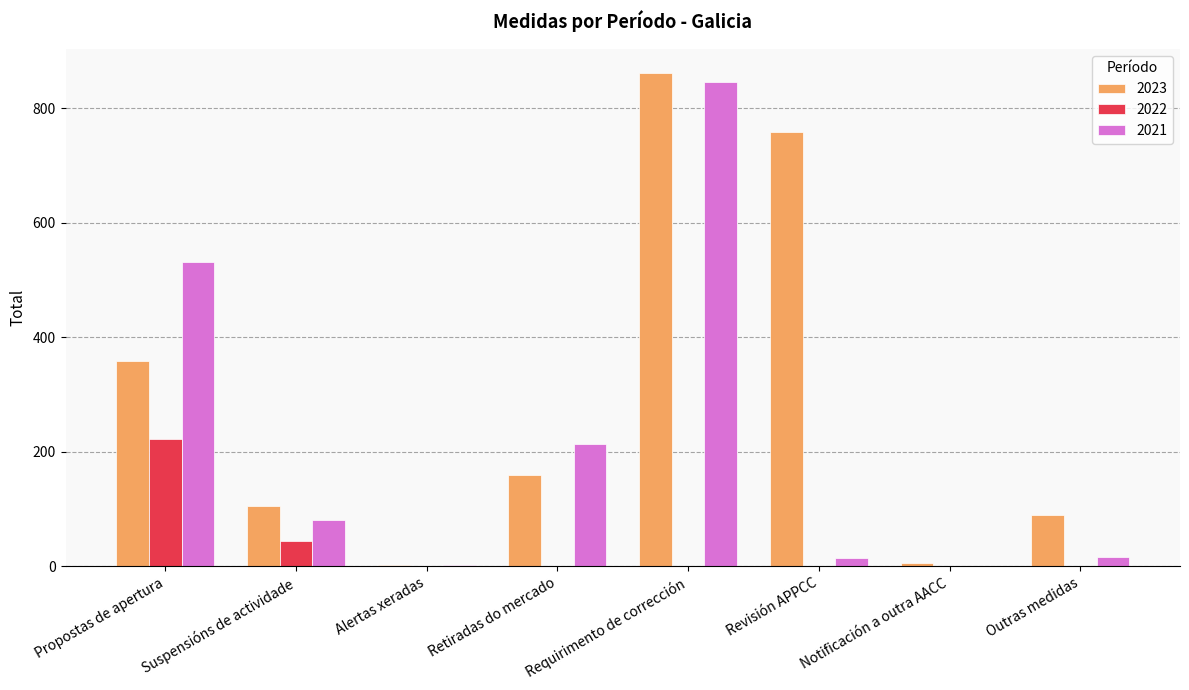

What is the sum of all 2022 values?

266